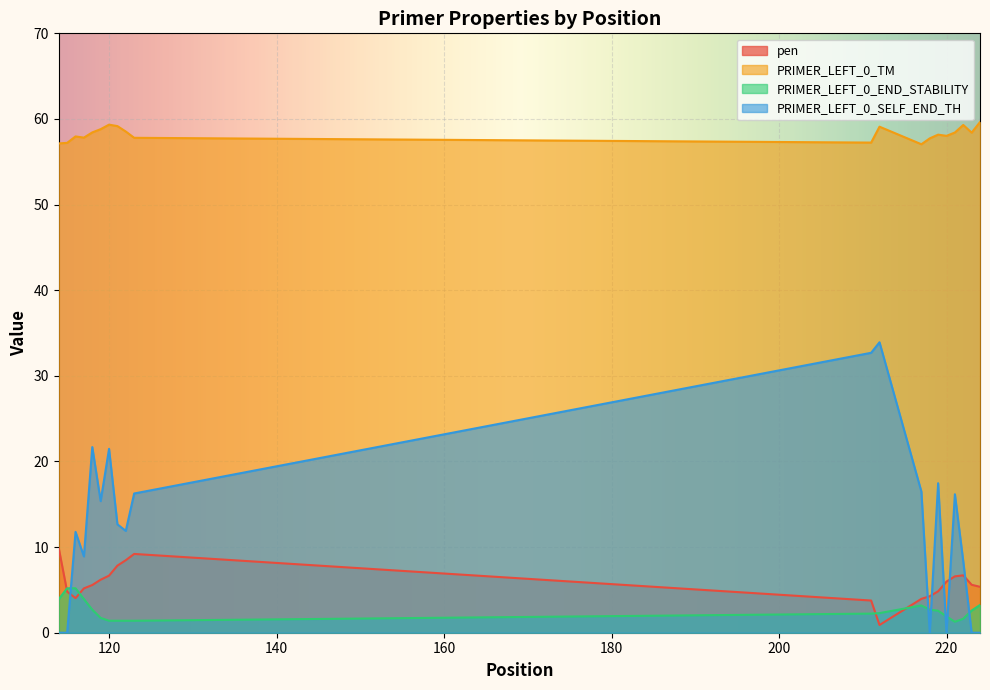

True or false: PRIMER_LEFT_0_TM has a value of 59.1 at 212.

True